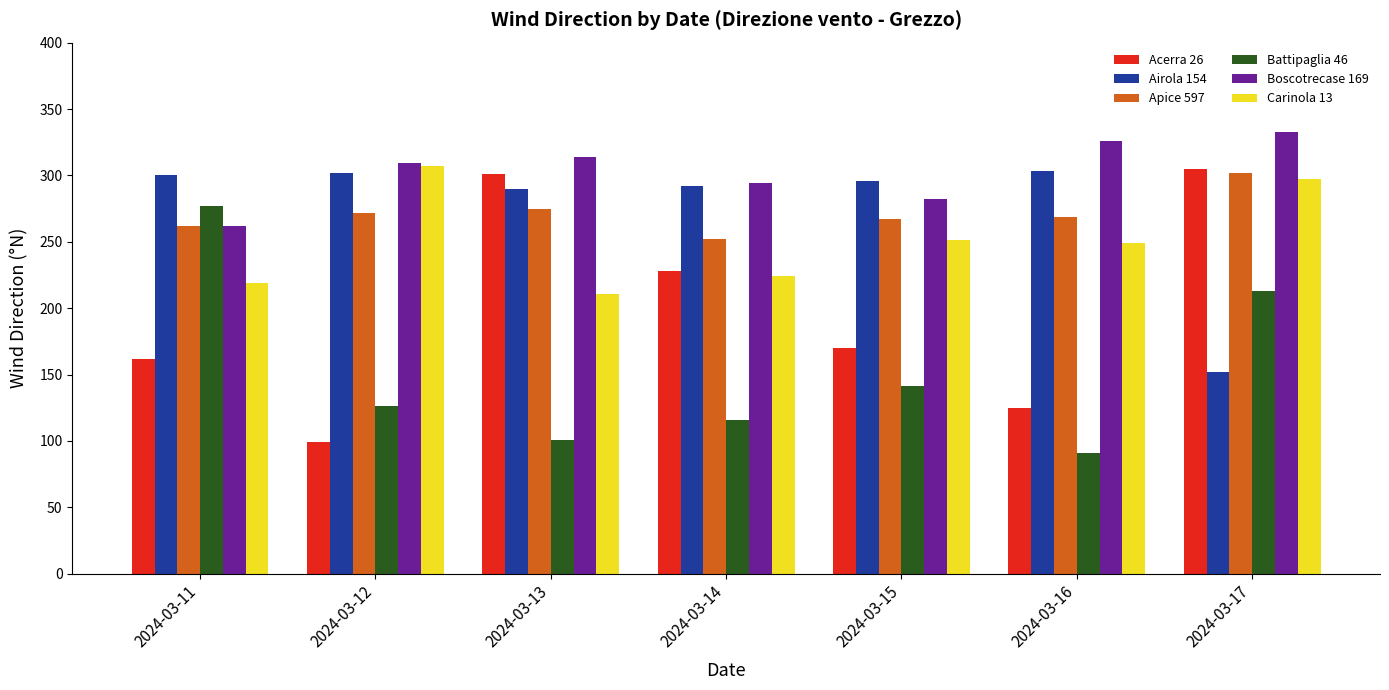

Which series has the largest total across all categories?

Boscotrecase 169